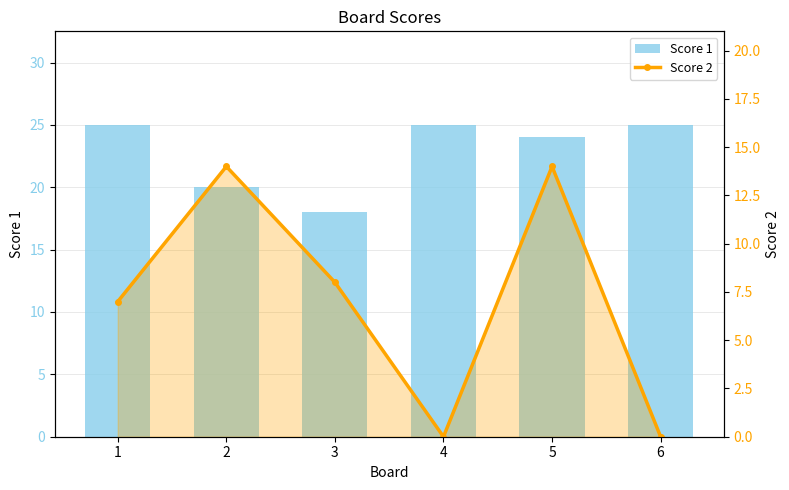

The Score 1 series shows 36 at 2. True or false?

False